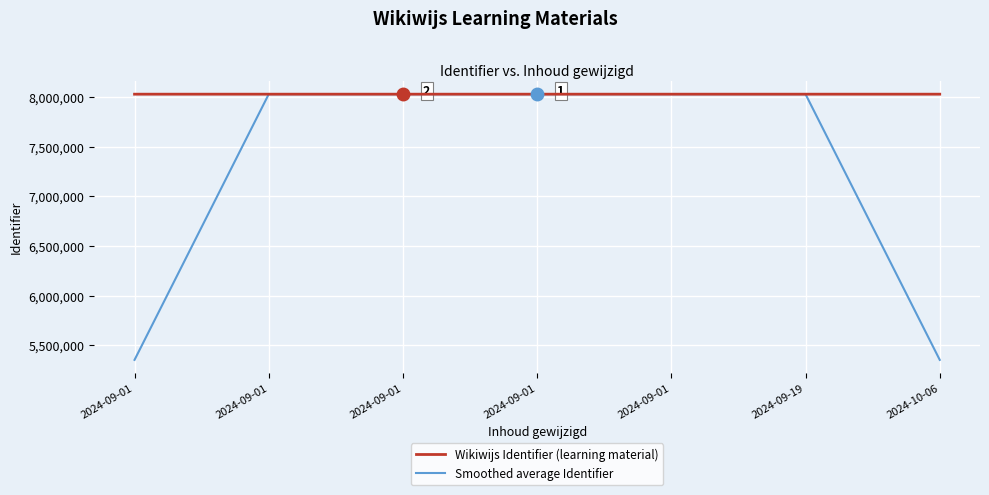

How many lines are shown in the chart?

2